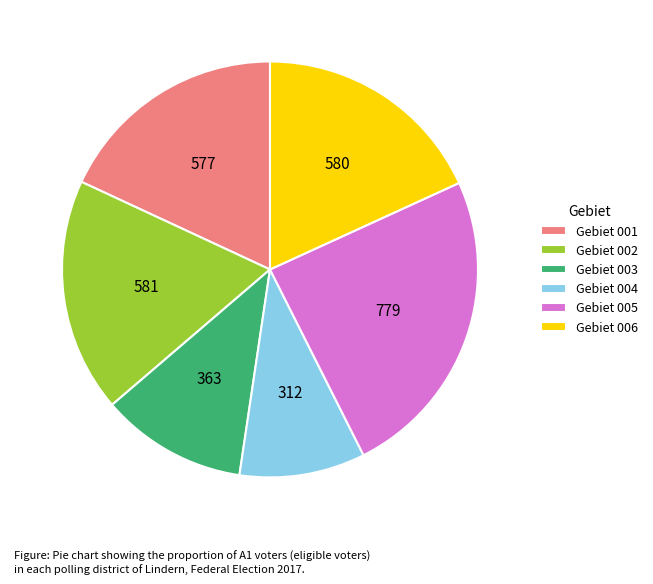

What is the smallest slice in the pie chart?

Gebiet 004